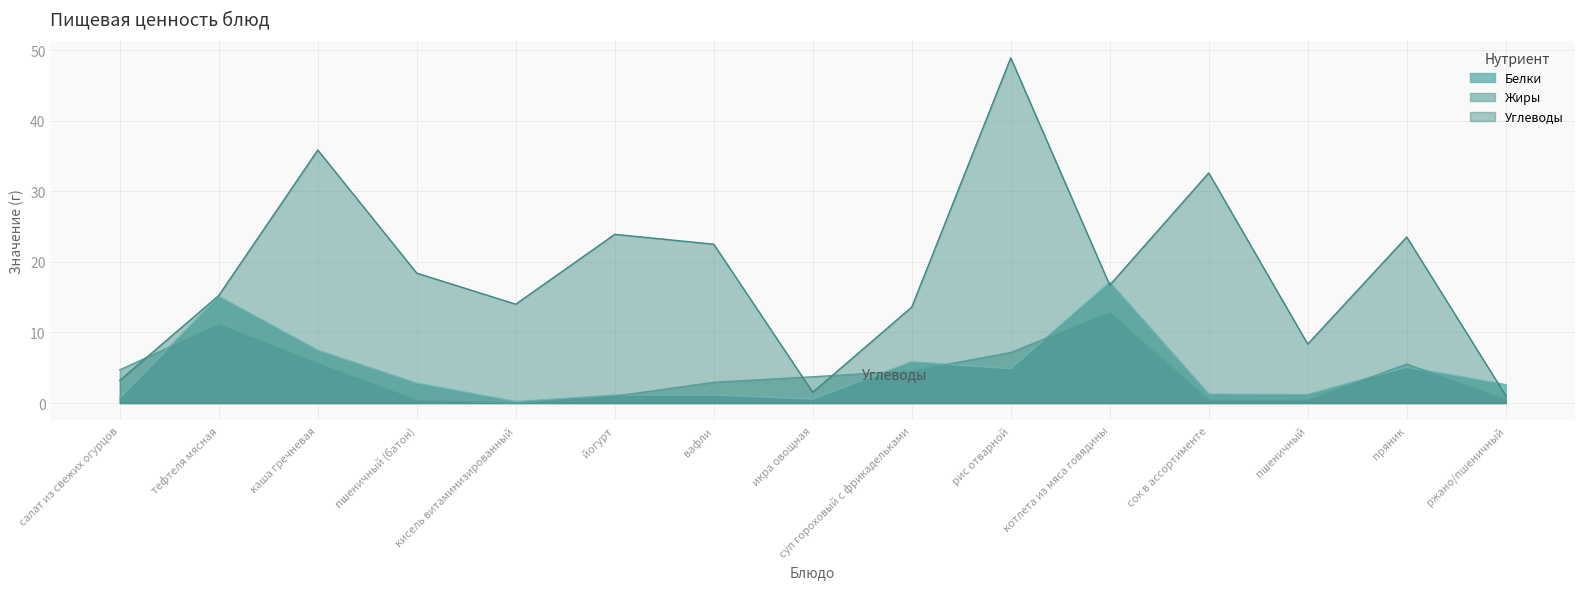

Between which two adjacent categories do Углеводы and Жиры first intersect?

салат из свежих огурцов and тефтеля мясная